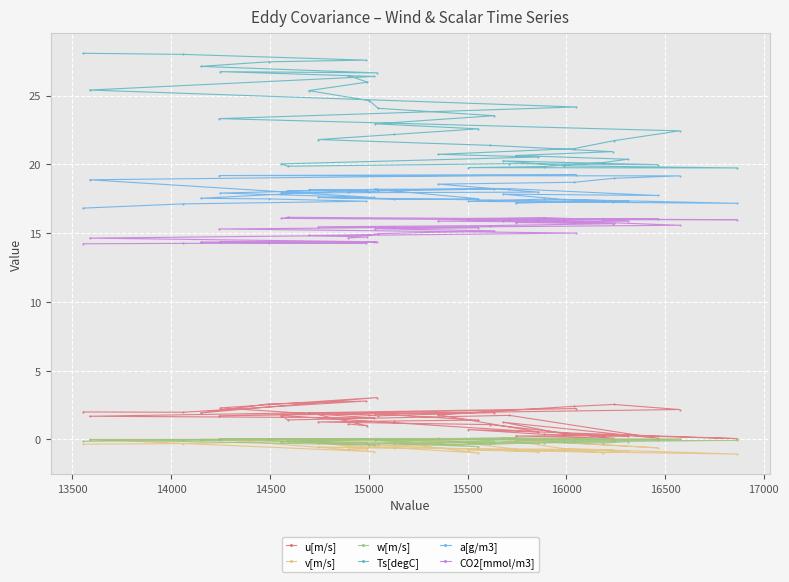

What is the greatest value displayed?

28.1